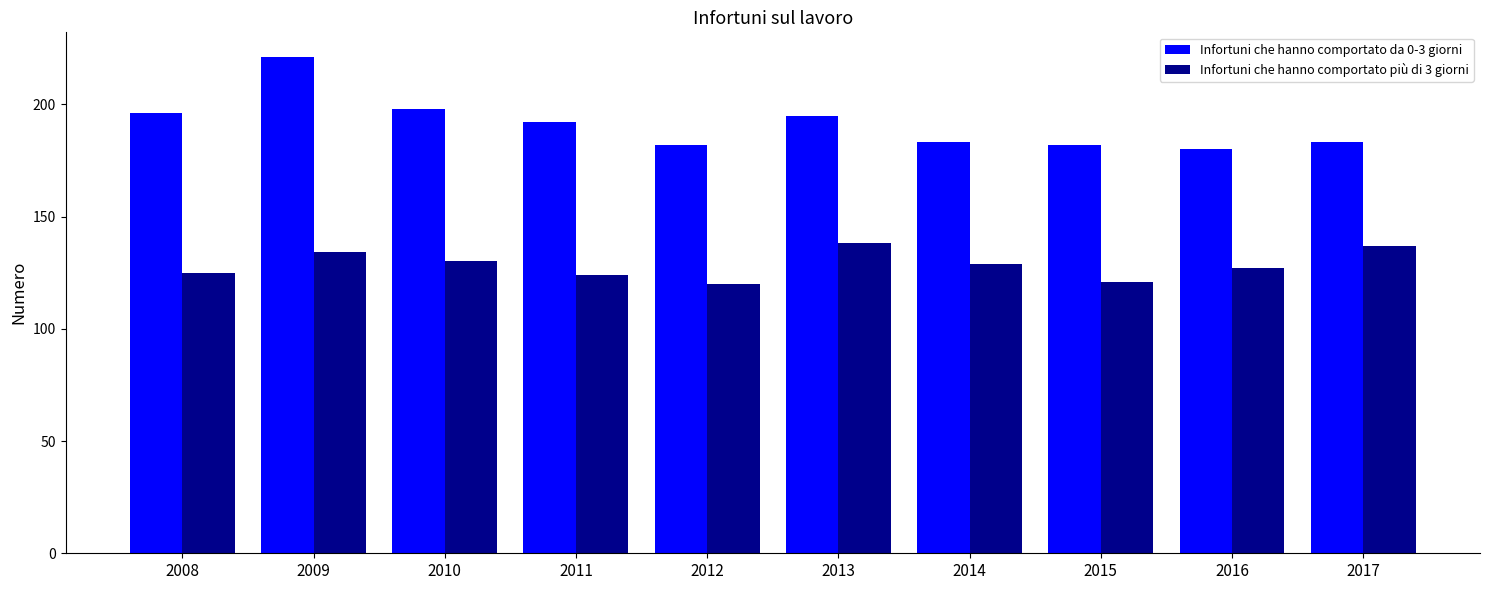

How many values in the Infortuni che hanno comportato più di 3 giorni series are below 129?

5